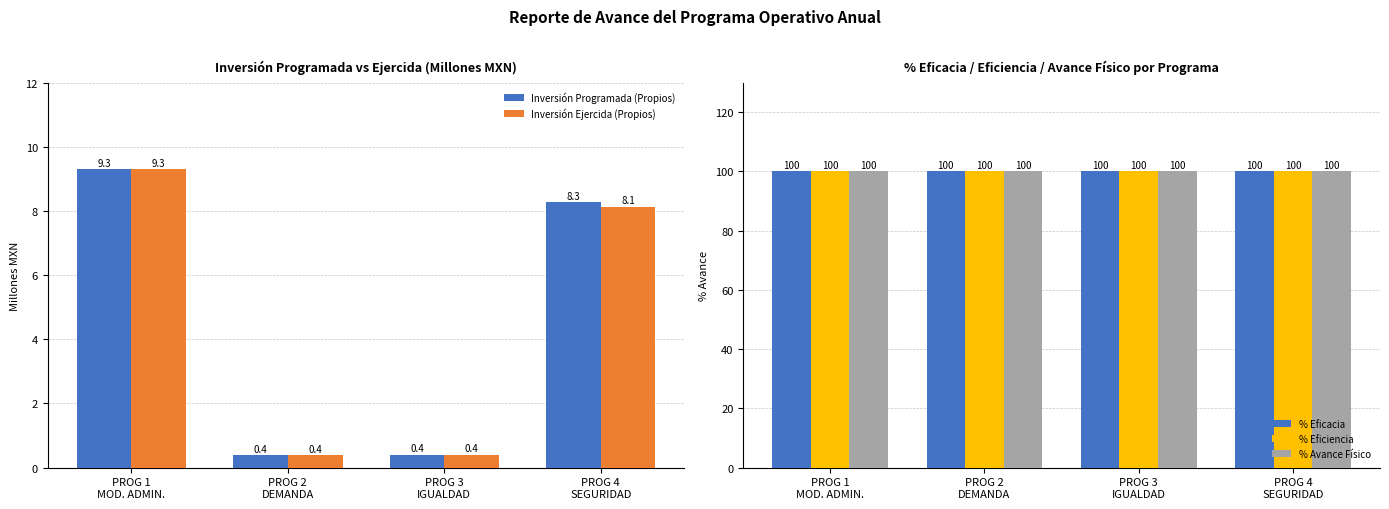

How many data points in Inversión Programada (Propios) are less than 8?

2